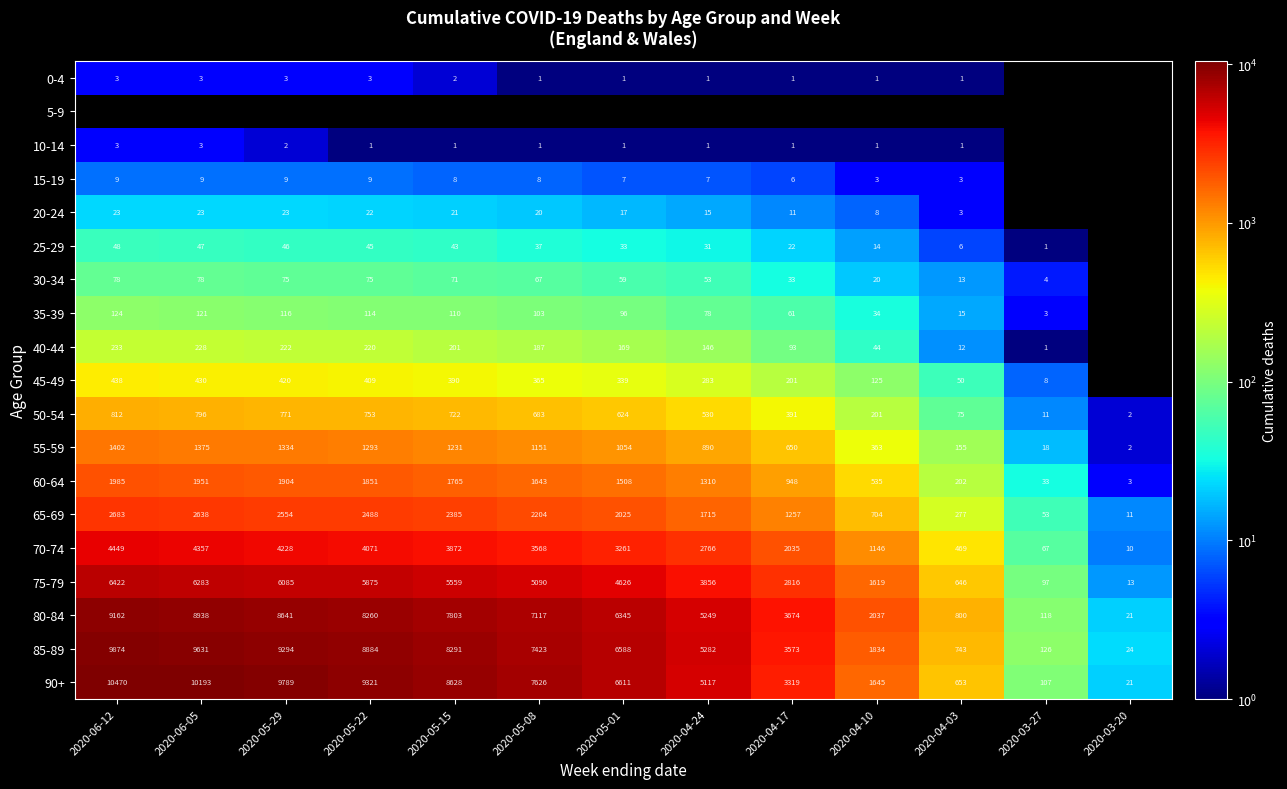

What is the difference between the 90+ values at 2020-06-05 and 2020-05-15?

1565